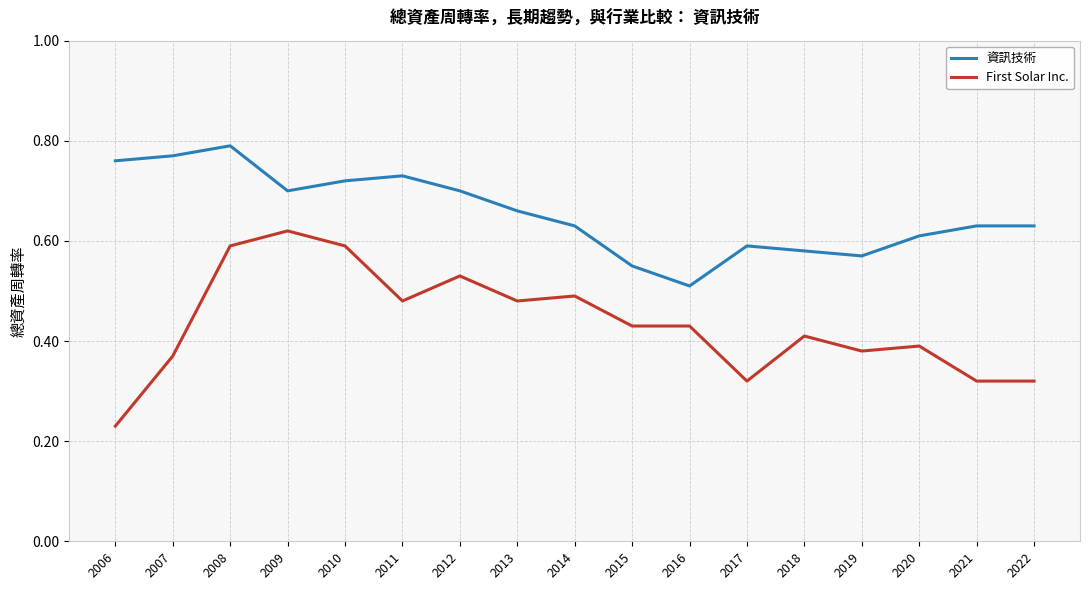

True or false: First Solar Inc. and 資訊技術 cross at least once.

False